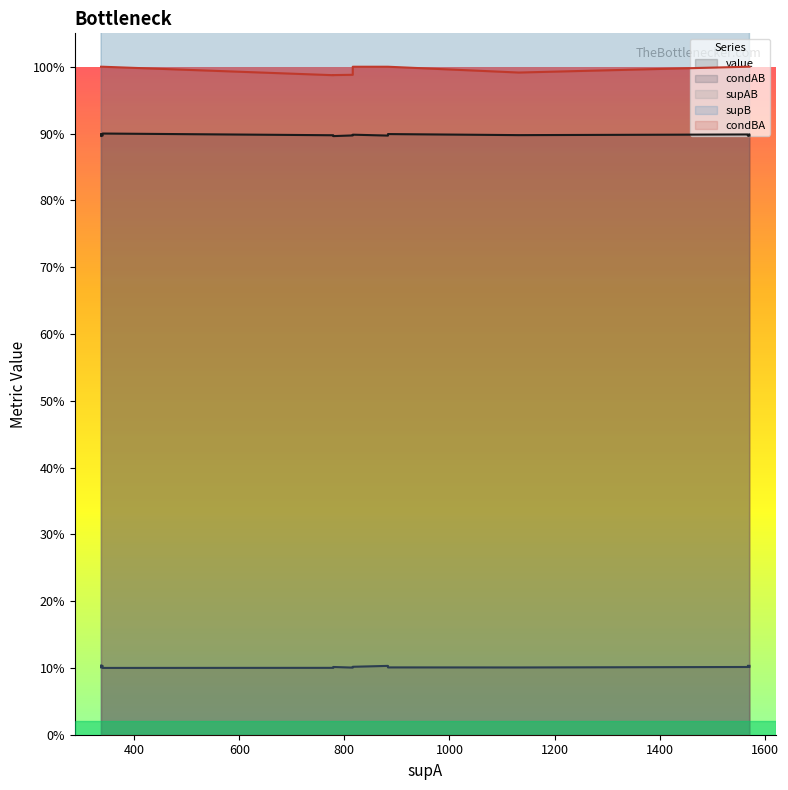

At which category does supB reach its first local valley?

337